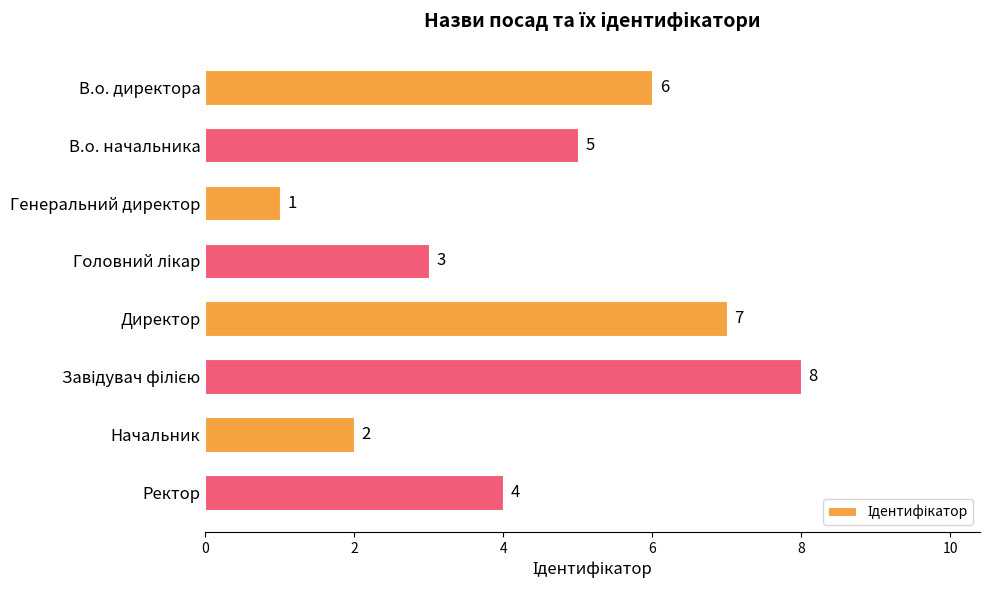

What is the sum of all values?

36